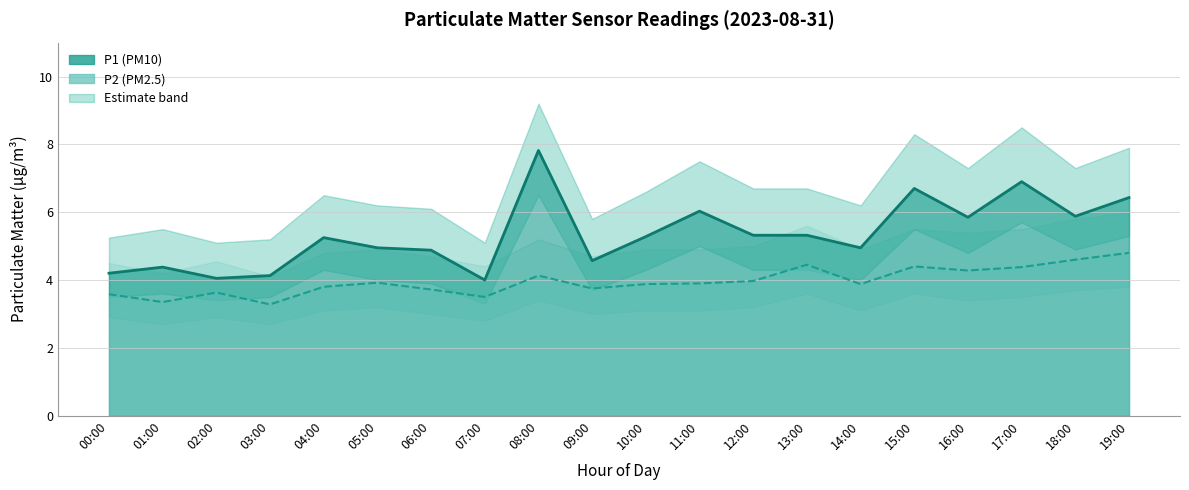

Does the chart have visible grid lines?

Yes